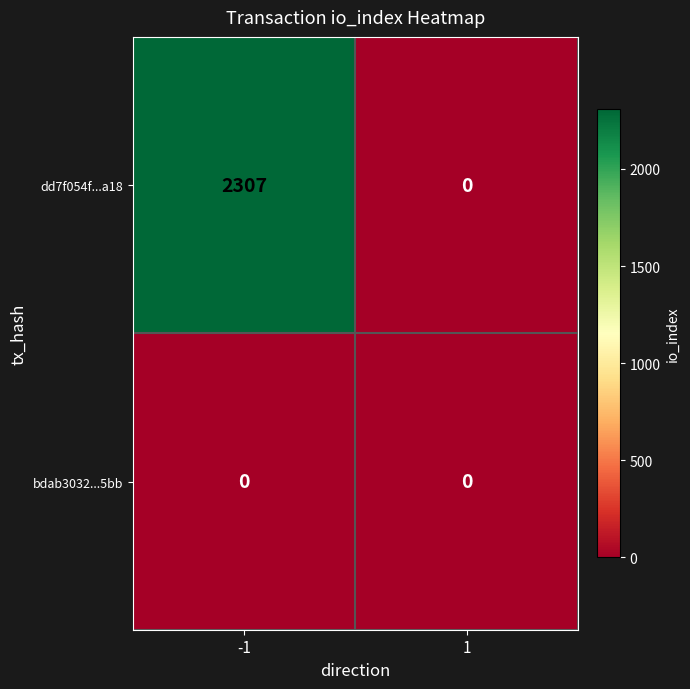

Reading left to right, list all the values displayed in this chart.

dd7f054f...a18: -1=2307	1=0
bdab3032...5bb: -1=0	1=0